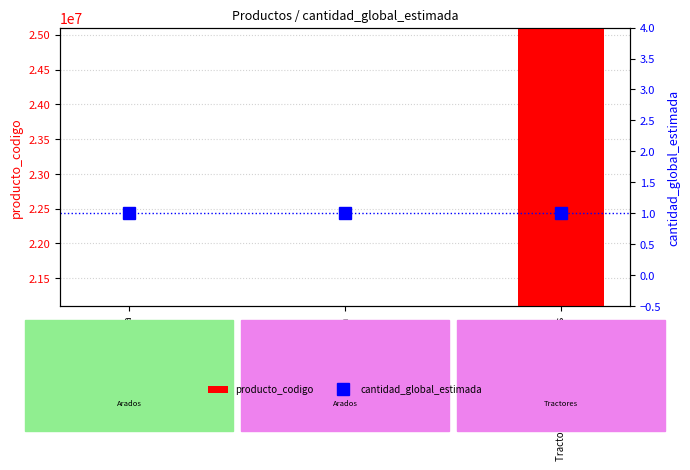

Count the number of categories in the chart.

3